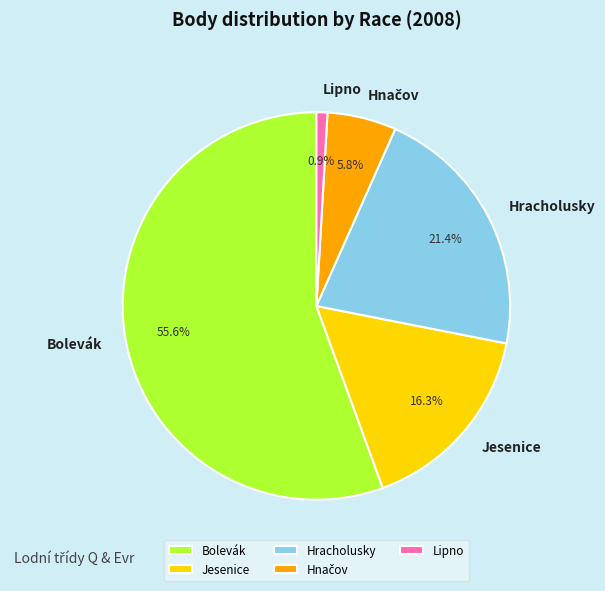

Which slice is the largest?

Bolevák